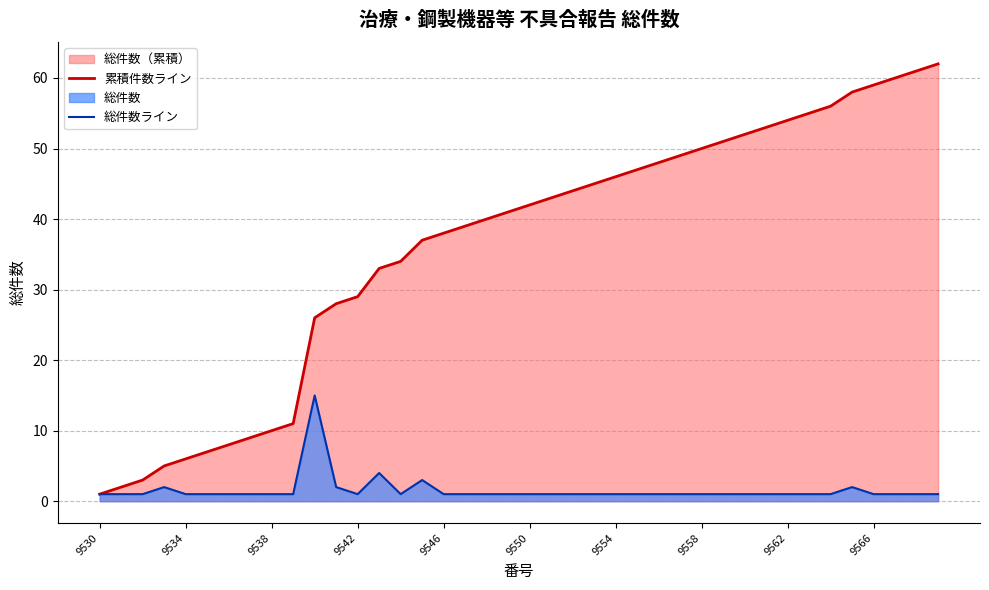

What value does the 累積件数ライン series have at 9562?

54